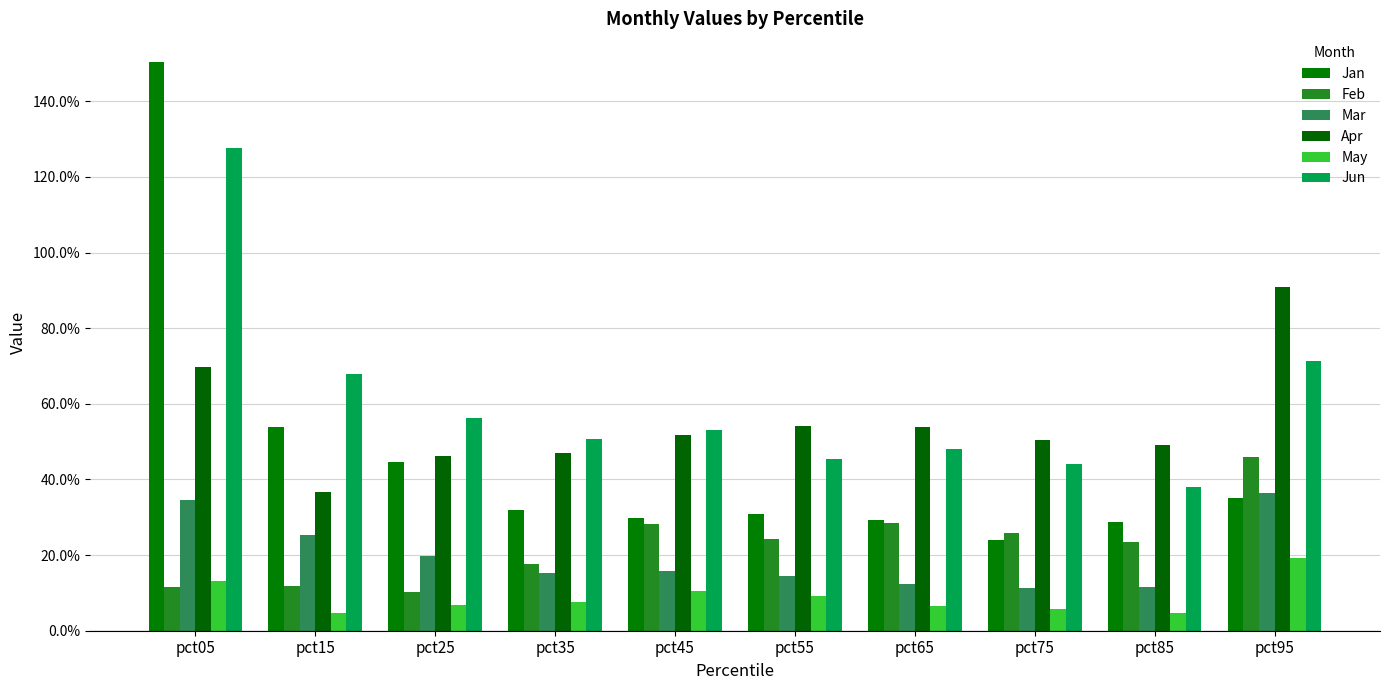

What is the difference between the maximum and minimum values in the Jun series?

0.9